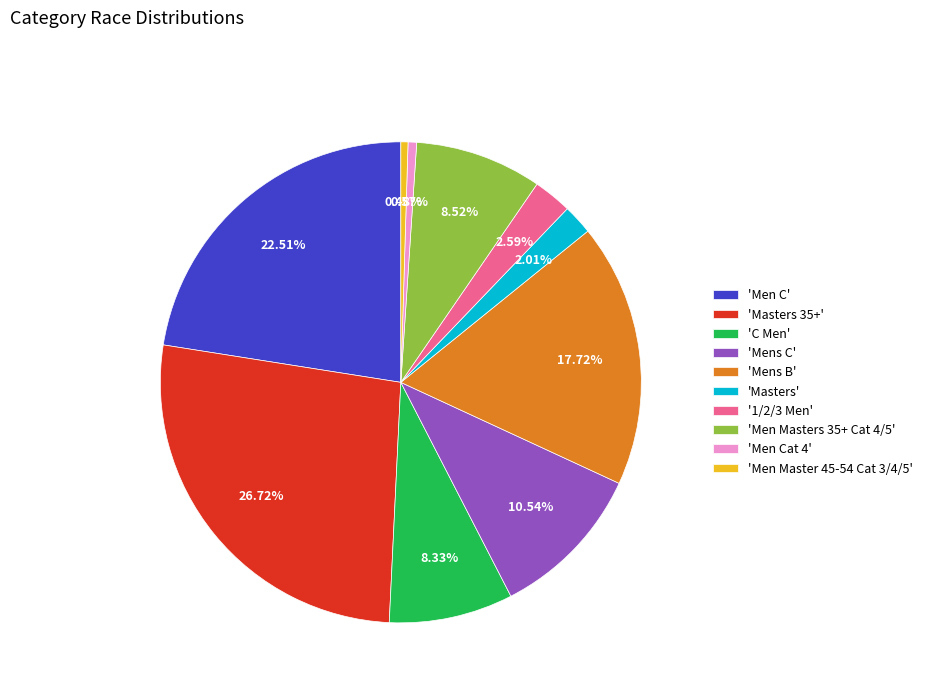

What is the largest slice in the pie chart?

'Masters 35+'